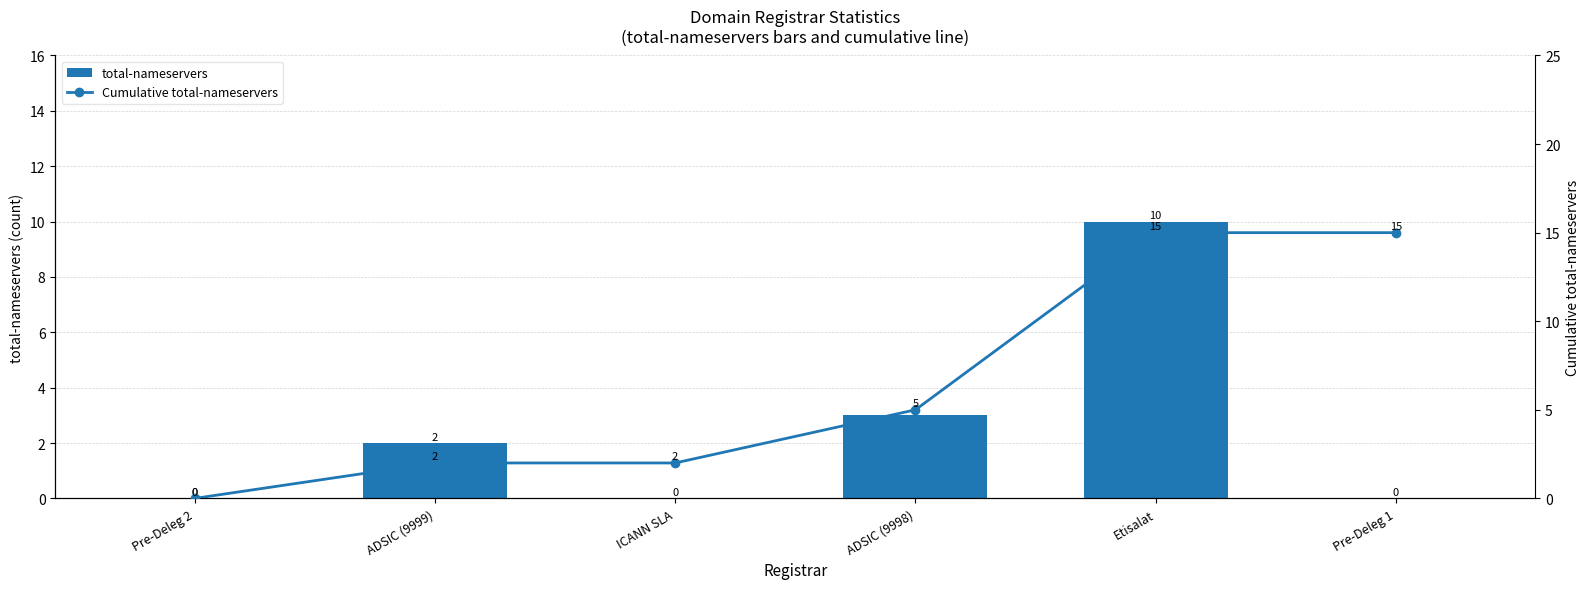

Reading left to right, extract all data points from this chart.

total-nameservers: 0	2	0	3	10	0
Cumulative total-nameservers: 0	2	2	5	15	15